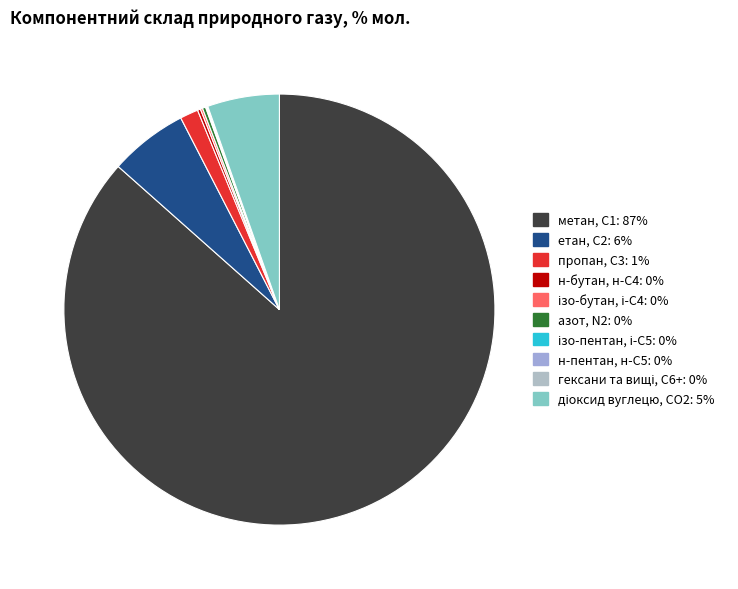

How much of the chart is everything except етан, С2?

94.1%